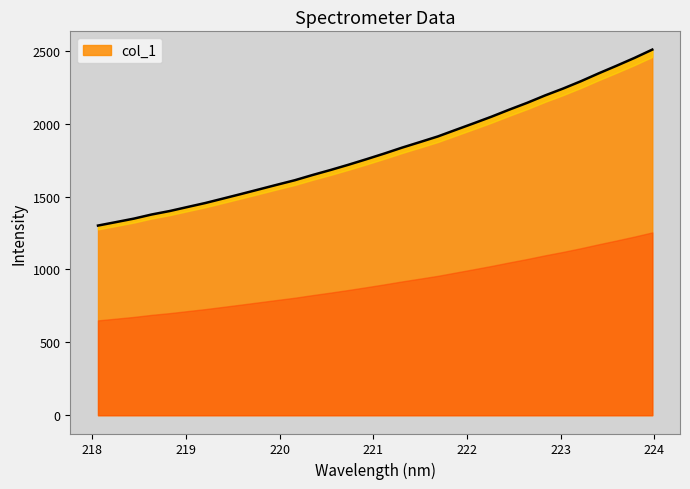

The value at 219.3979 is 927.7. True or false?

False